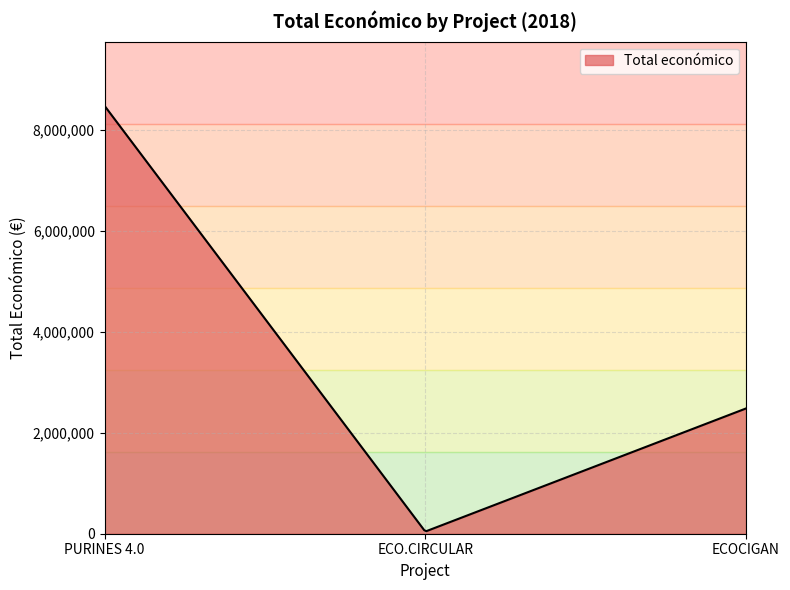

What is the average value?

2772700.3